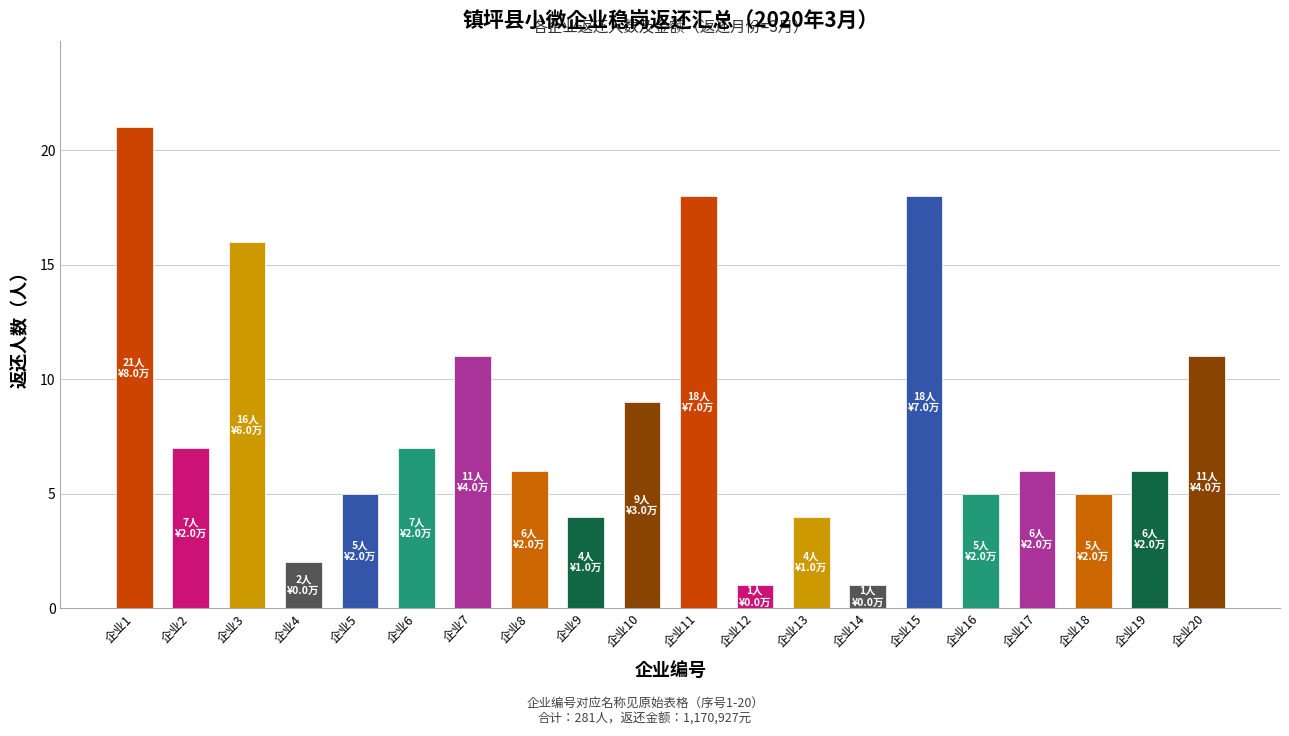

What is the difference between the values at 企业2 and 企业9?

3